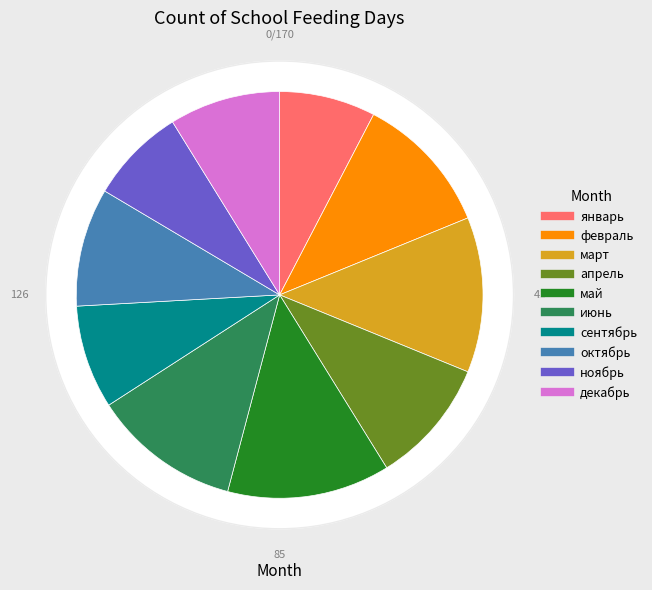

Rank the categories by value from highest to lowest.

май, март, июнь, февраль, апрель, октябрь, декабрь, сентябрь, январь, ноябрь